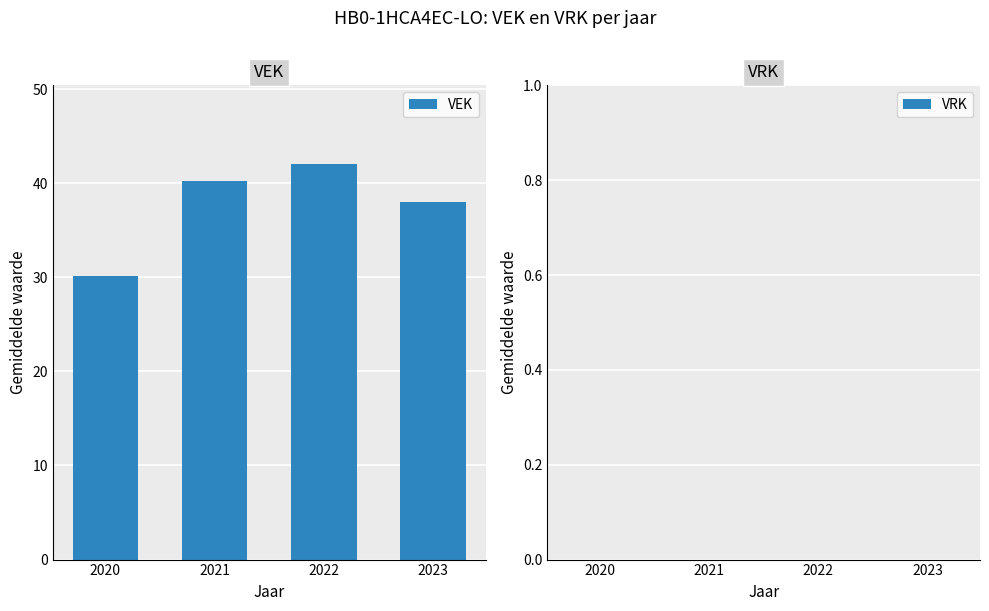

Is it true that the value at 2021 is 40.2?

True